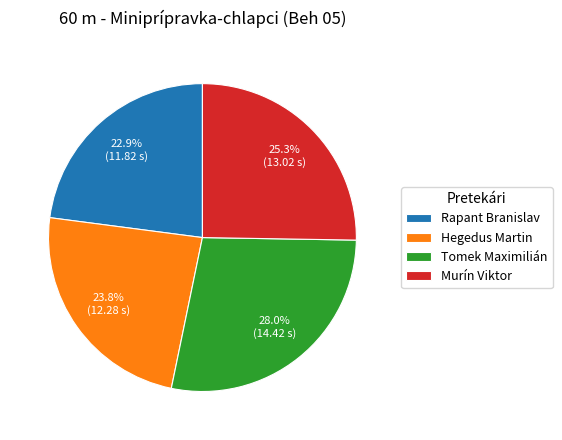

Approximately how many times larger is the value at Rapant Branislav compared to Murín Viktor?

0.9